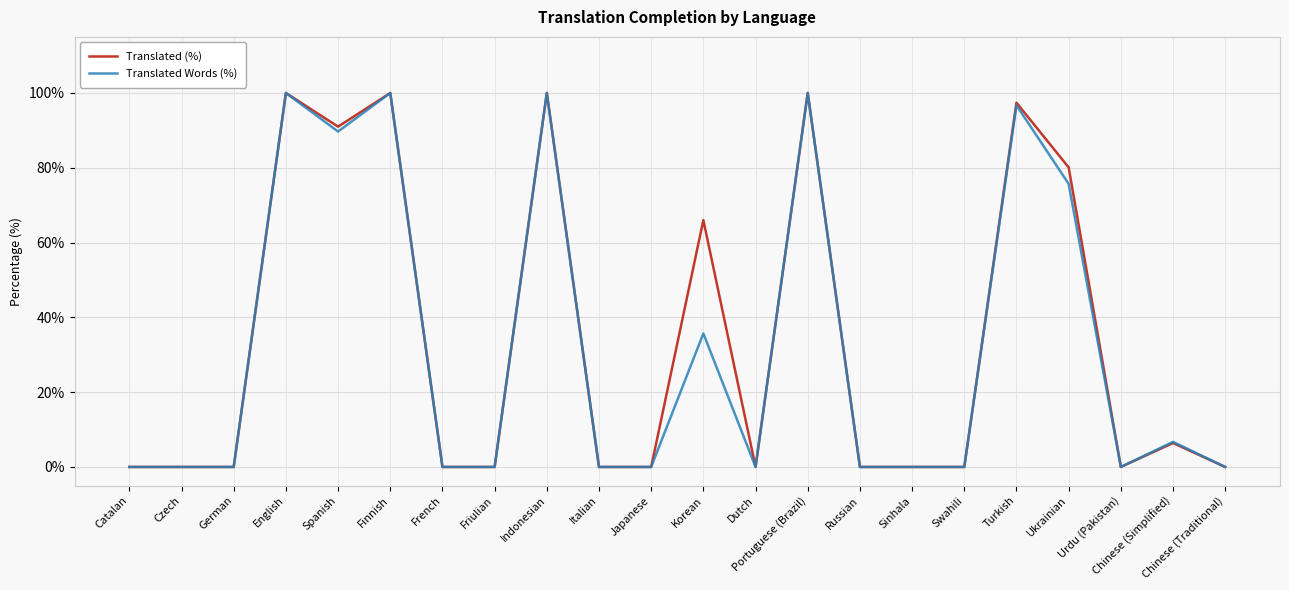

How many lines are shown in the chart?

2